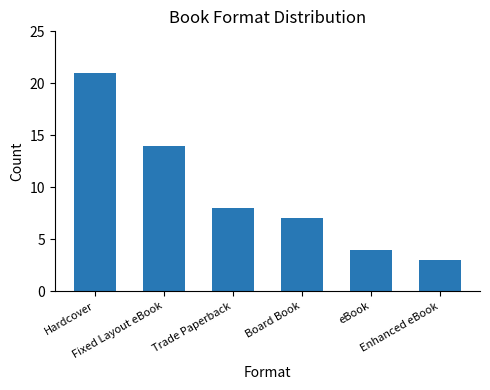

Which category has the lowest value across all series?

Enhanced eBook